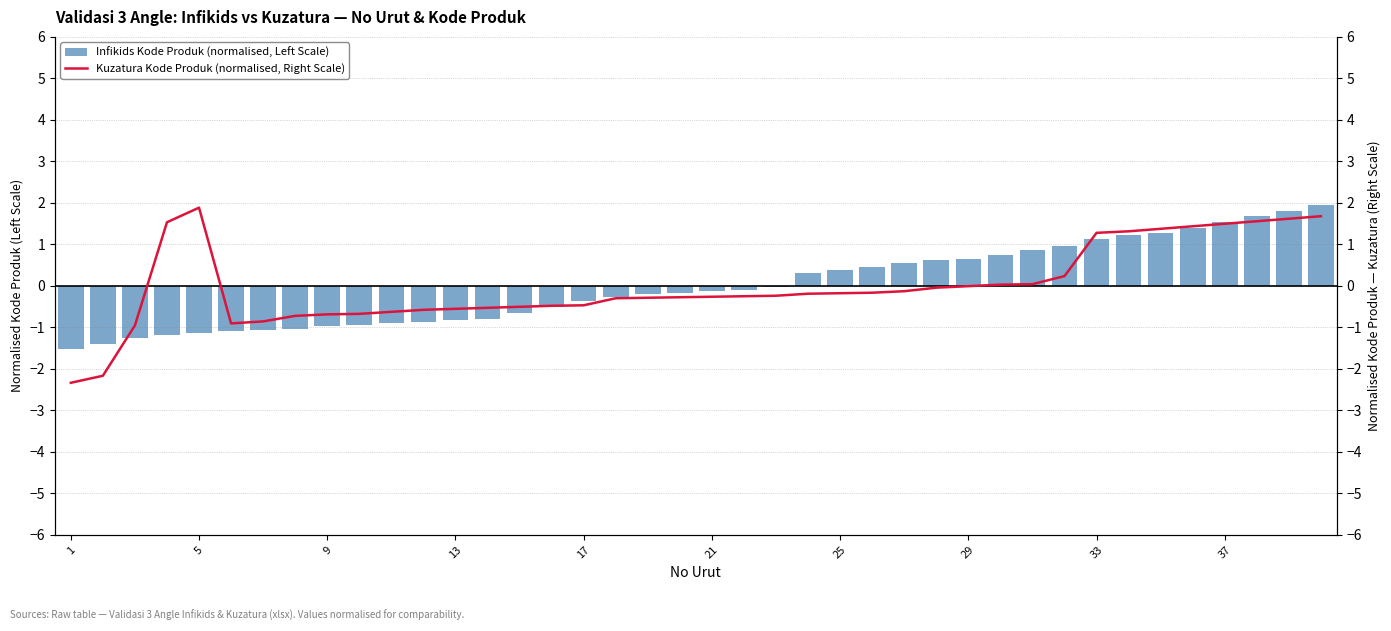

At which category does the chart reach its minimum across all series?

1